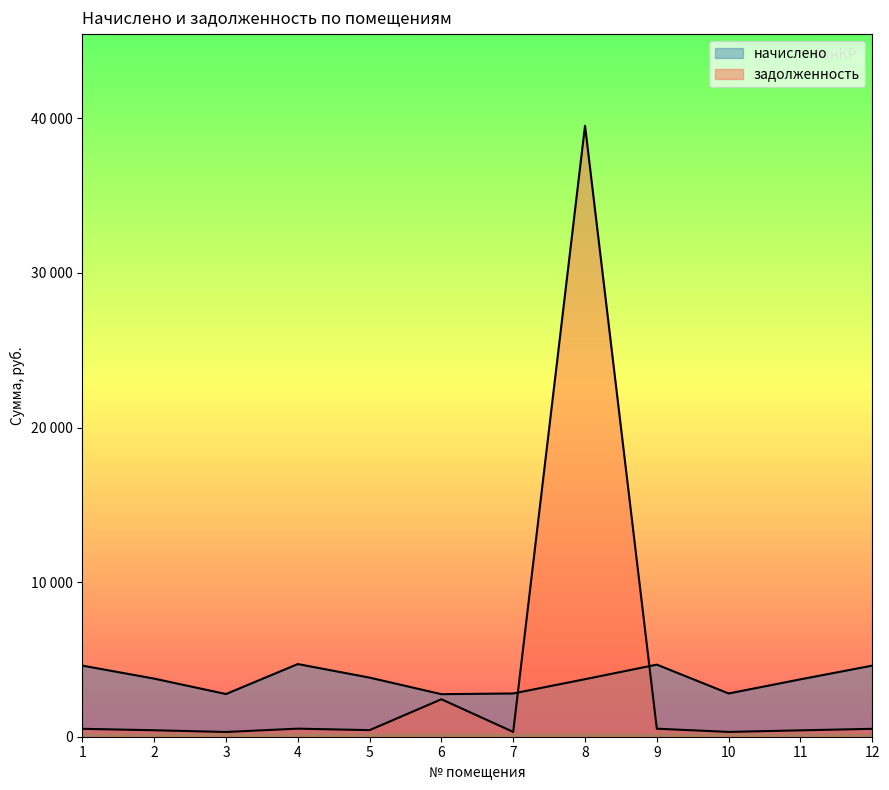

What is the difference between the second highest and minimum values in the начислено series?

1911.4